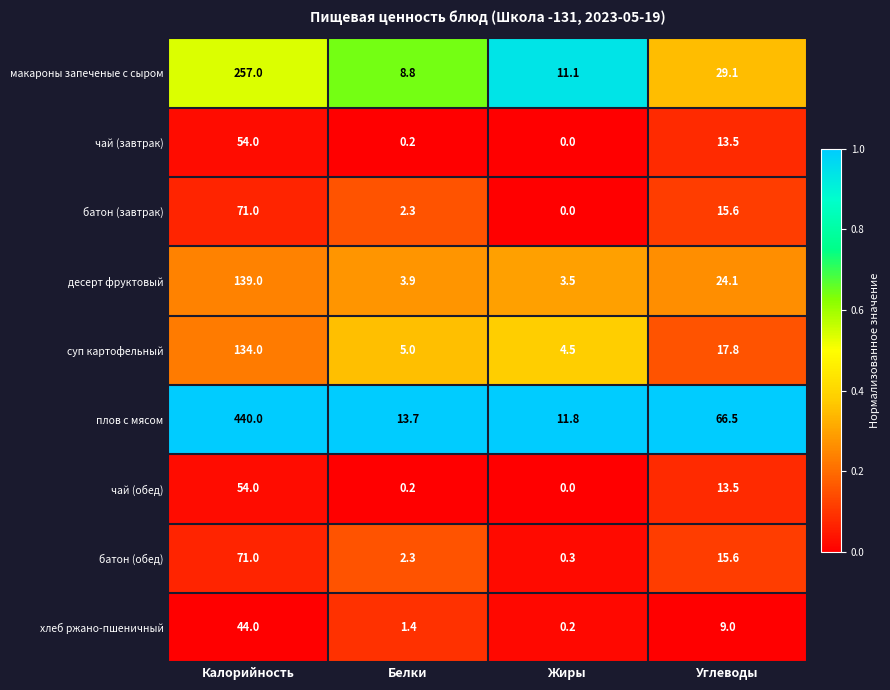

List the labels in order of батон (обед) value, largest first.

Калорийность, Углеводы, Белки, Жиры